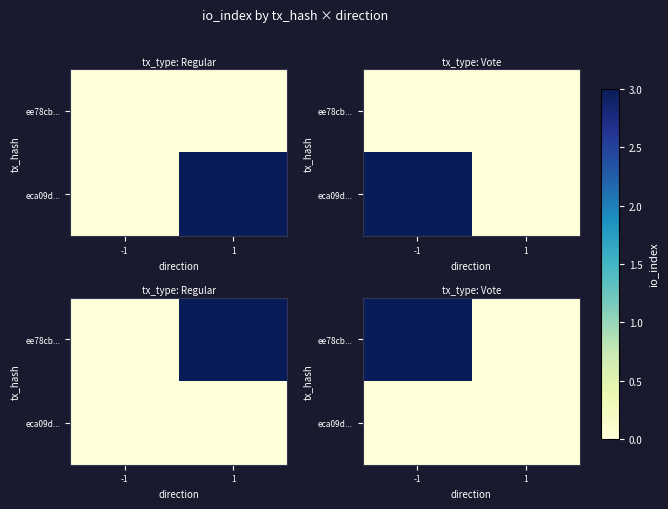

List the series in order of their overall mean, highest first.

ee78cb..., eca09d...